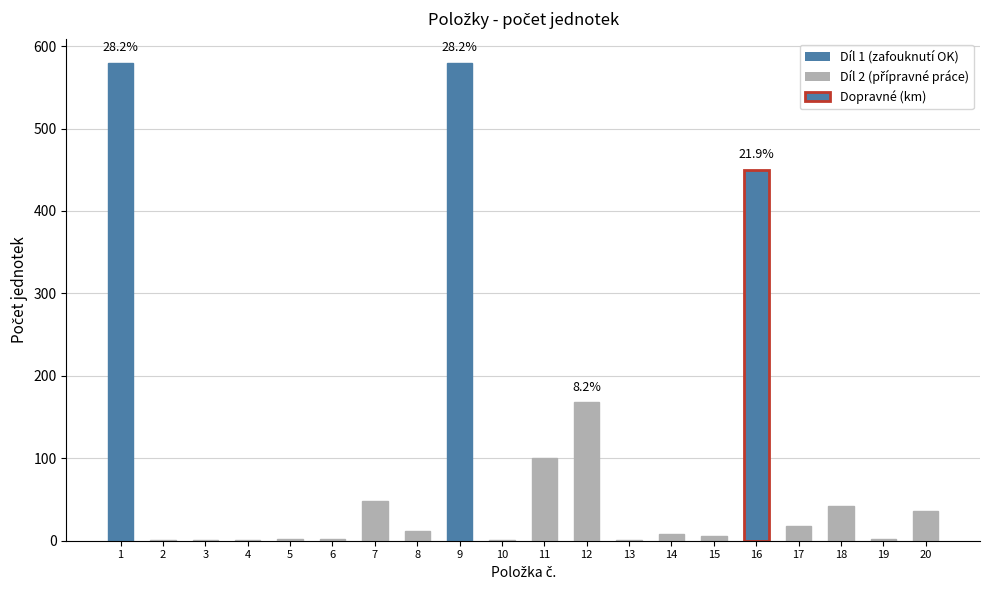

What is the greatest value displayed?

580